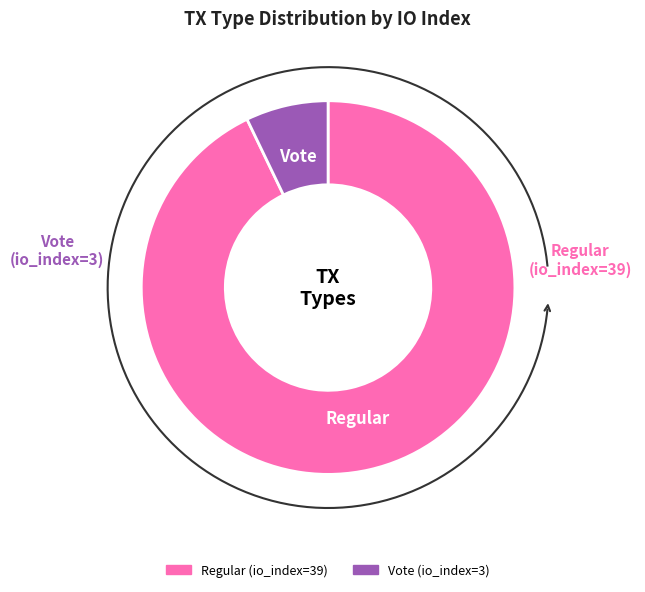

Which slice is the largest?

Regular (io_index=39)